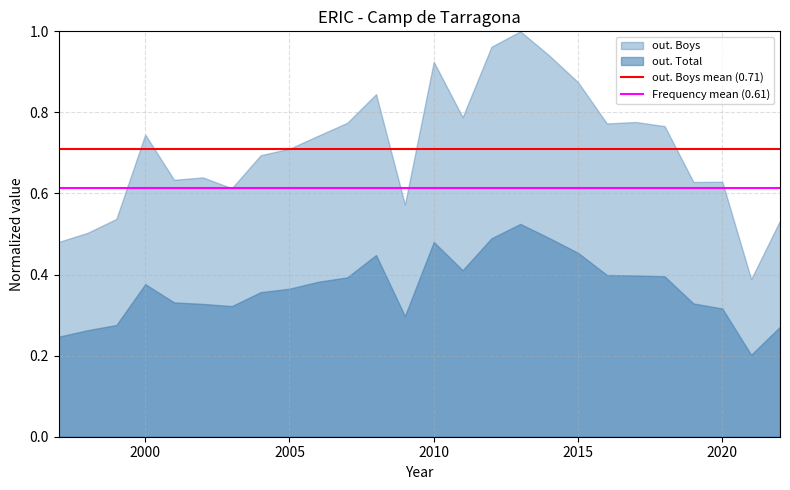

Which series has the widest spread of values?

out. Boys